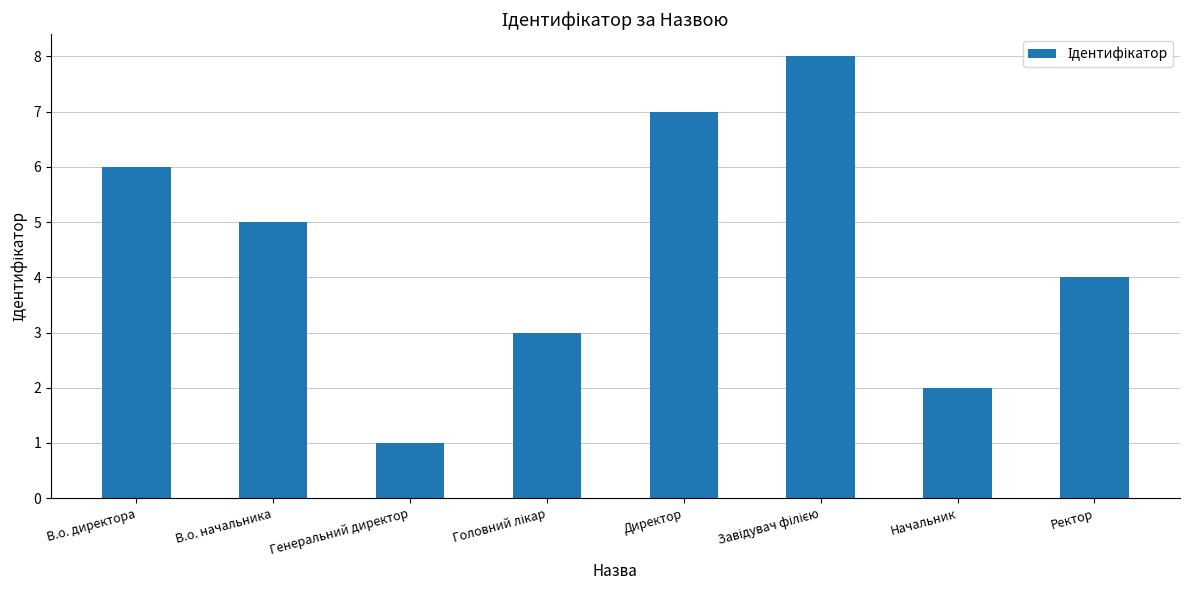

Reading left to right, transcribe all the data shown in this chart.

6	5	1	3	7	8	2	4